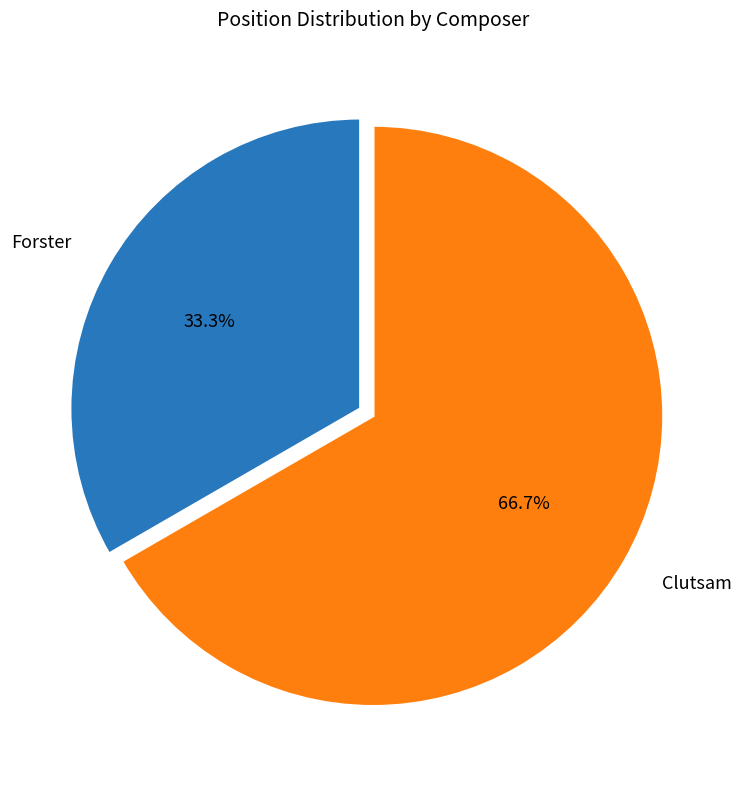

What portion of the pie excludes Forster?

66.7%